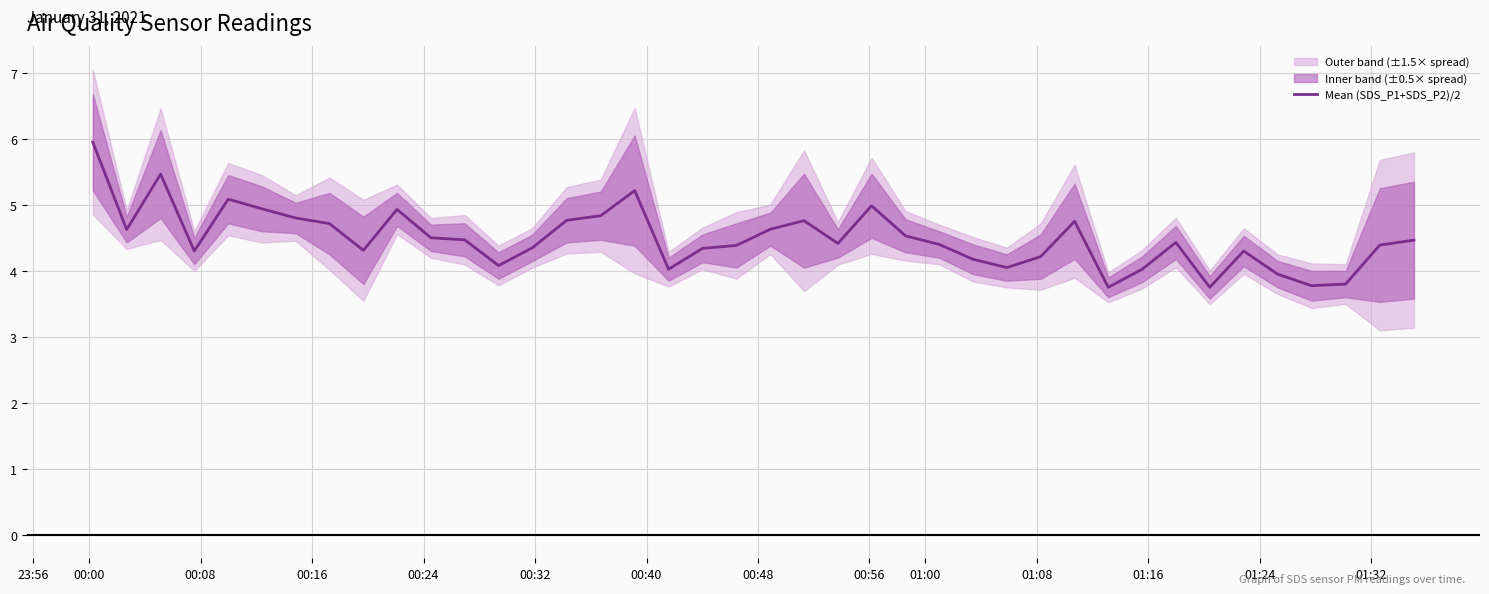

Count the number of categories in the chart.

40